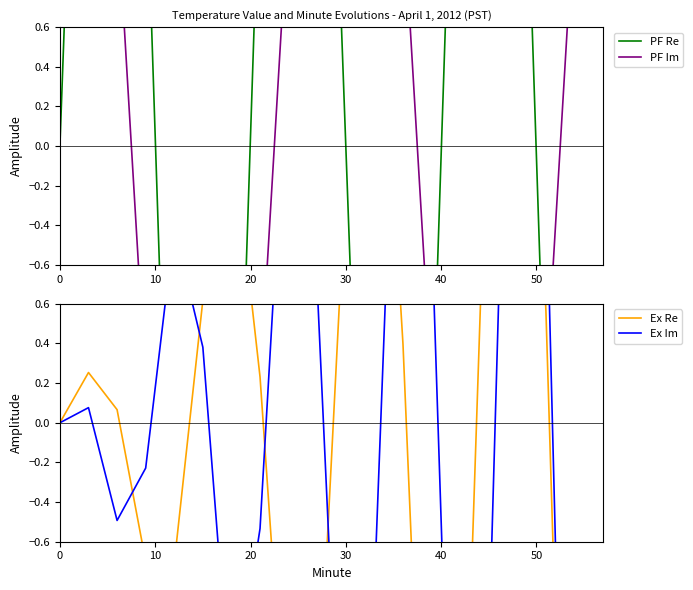

What is the average value of the Ex Re series?

-0.2